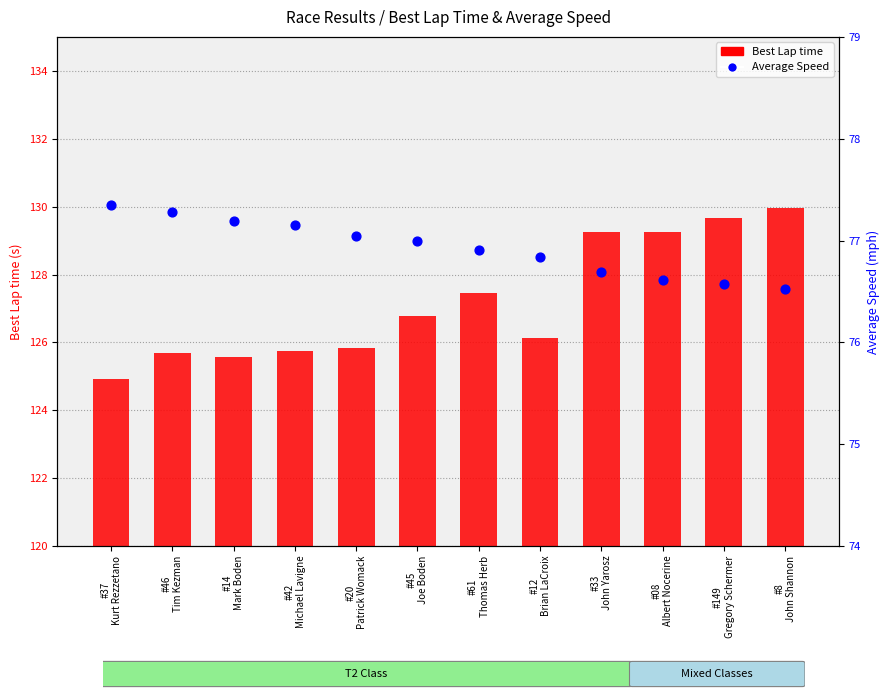

What is the total value across all series at #08
Albert Nocerine?

205.9